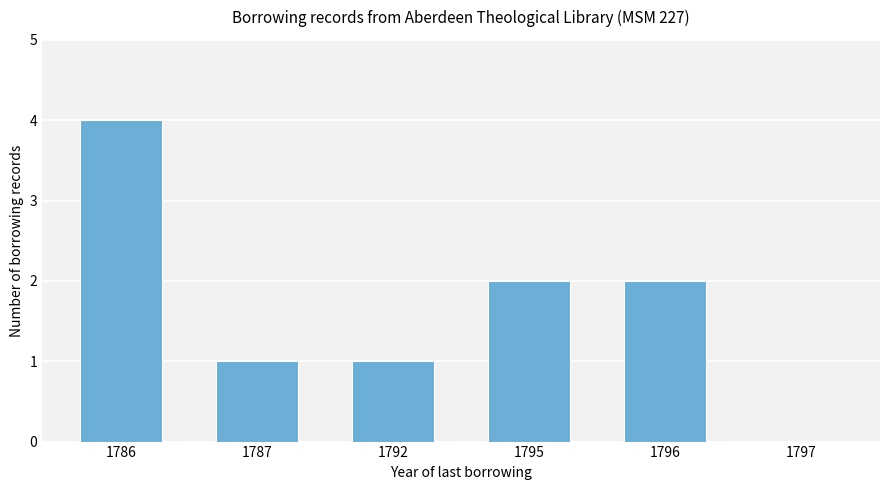

Reading left to right, what are all the values shown in this chart?

4	1	1	2	2	0